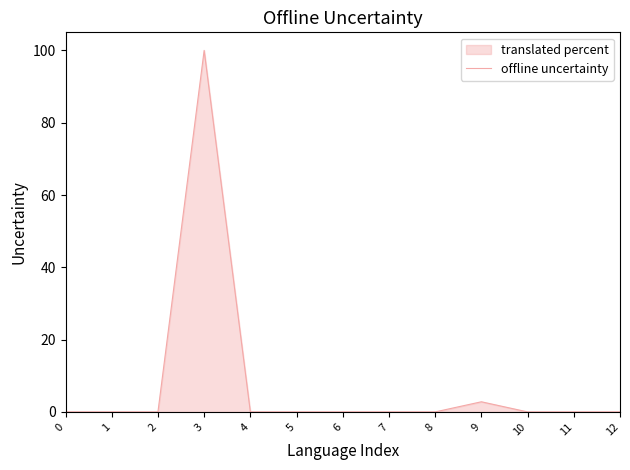

The chart shows a value of 0.0 at 8. True or false?

True